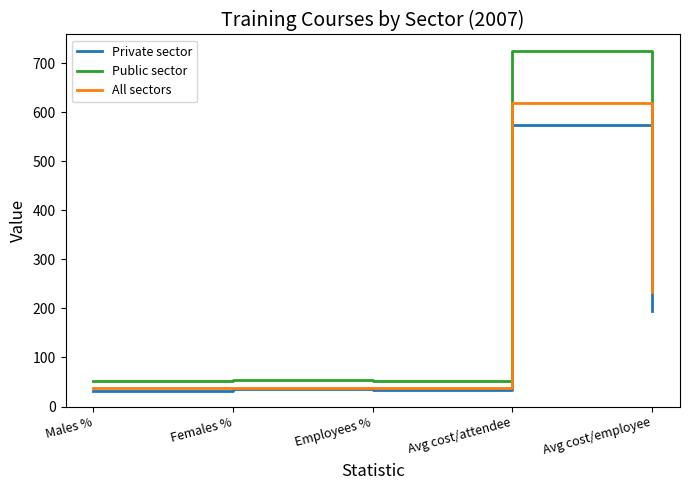

What position from the left is Males %?

1